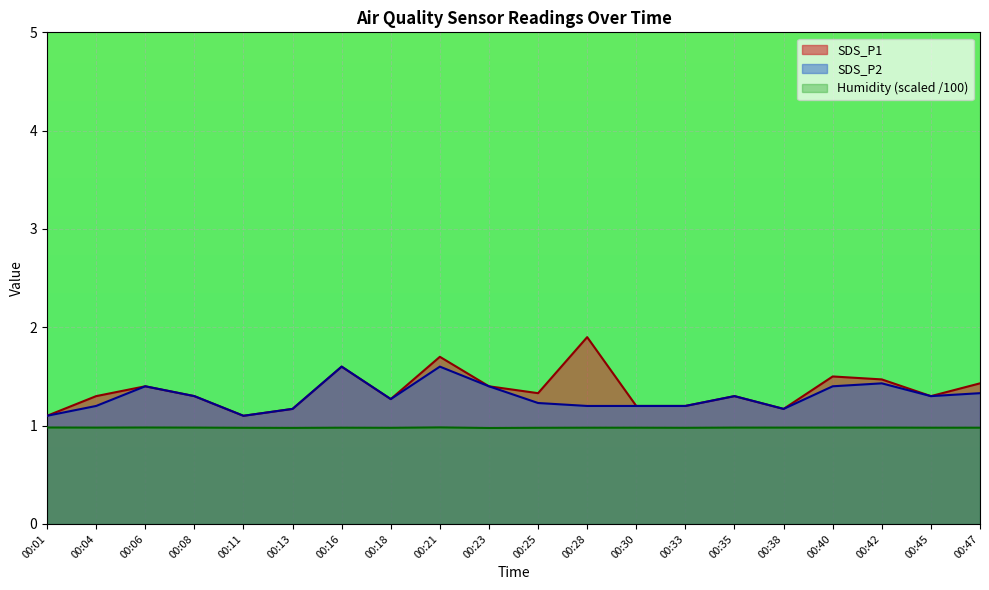

Which has a higher value, 00:04 or 00:21?

00:21